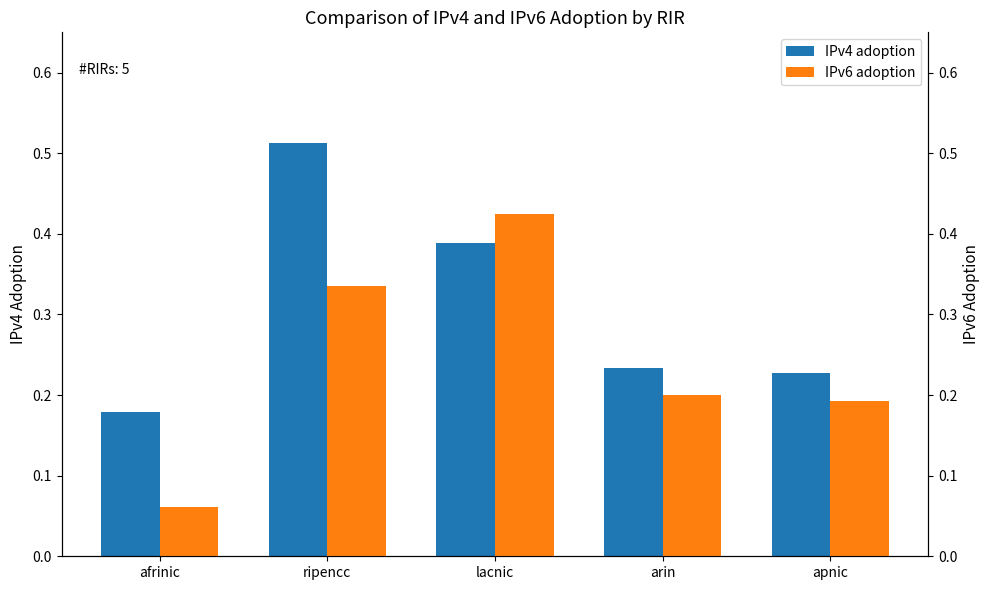

At which category is the sum across all series the highest?

ripencc